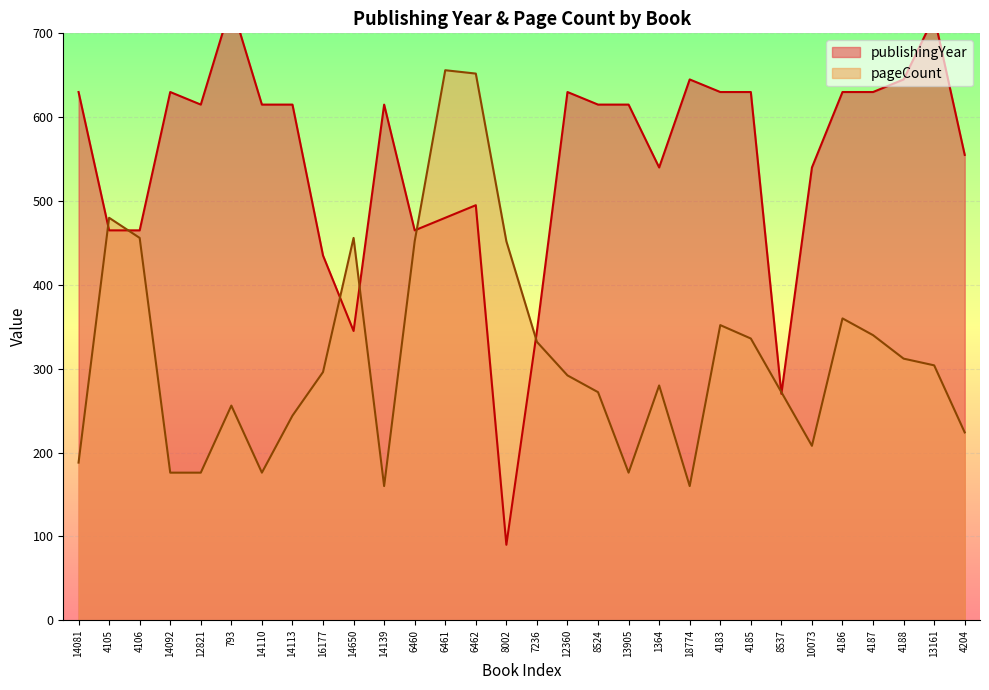

Rank the series by their average value, from highest to lowest.

publishingYear, pageCount